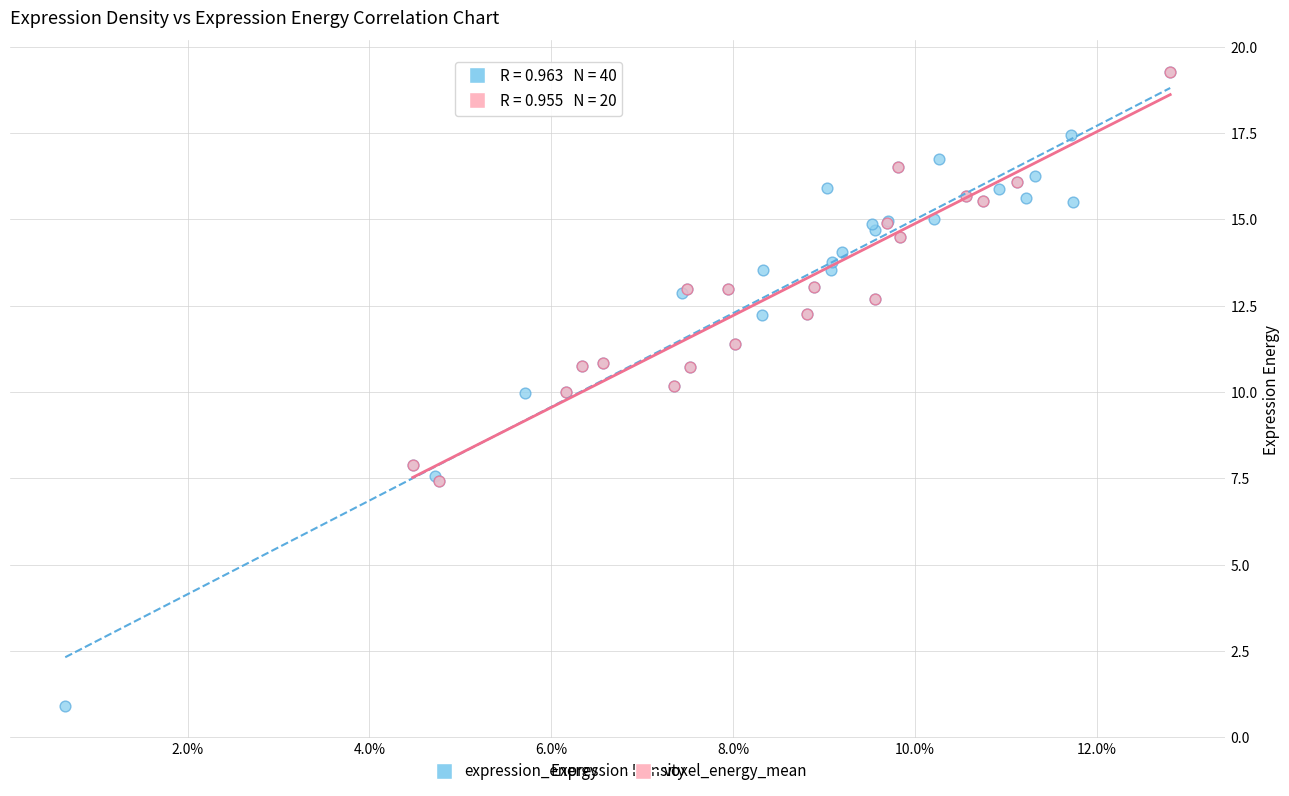

Which series has the widest spread of Y values?

expression_energy